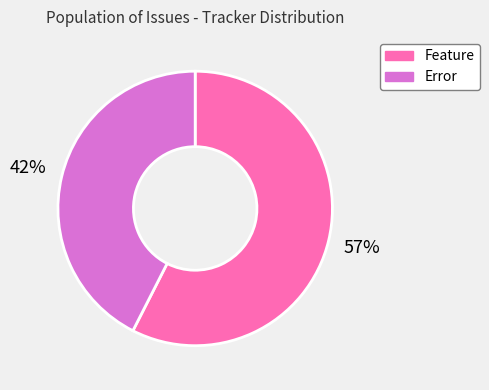

Is the sum of Feature and Error greater than half?

Yes